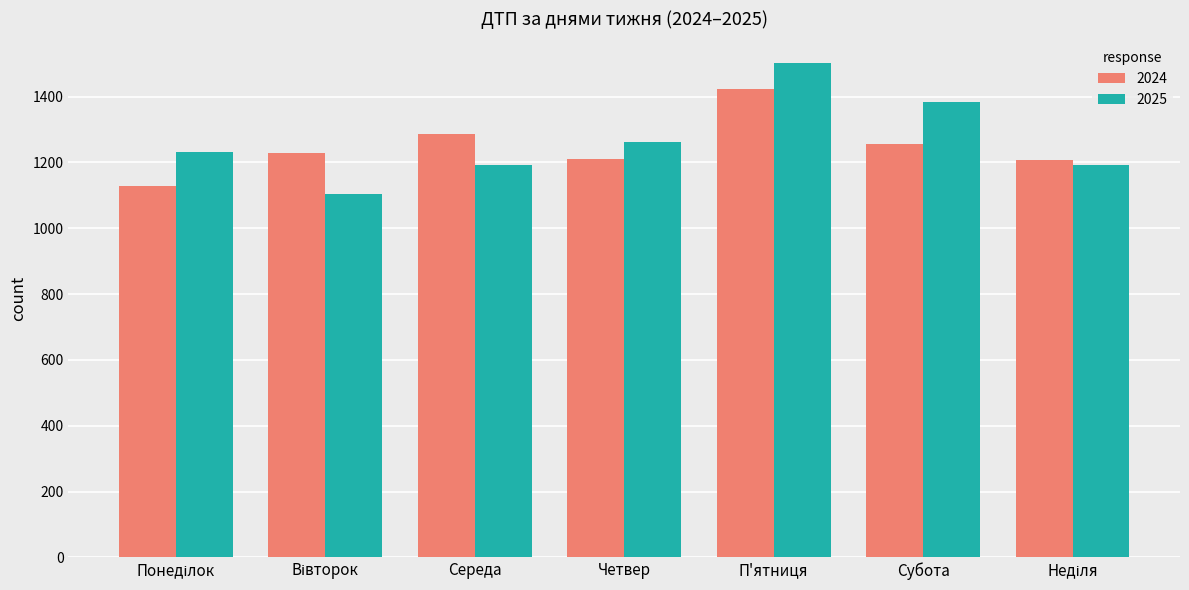

How many values in the 2025 series are below 1231?

3